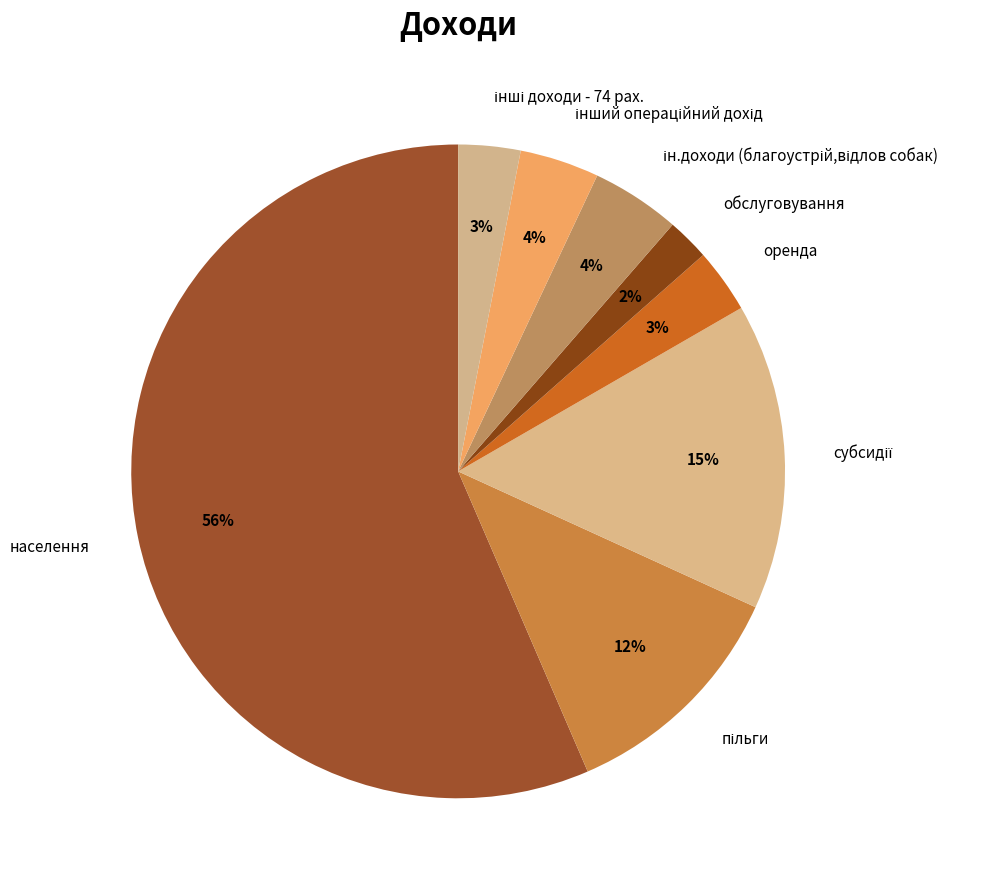

Is there any slice that represents more than half of the pie?

Yes